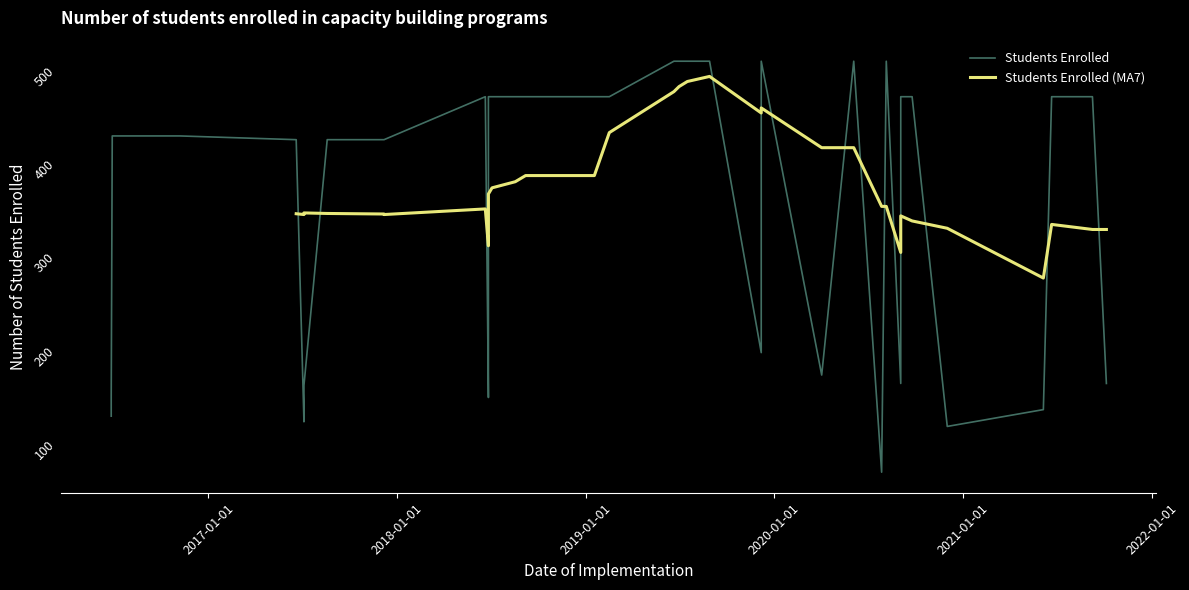

What is the sum of the values at 2017-07-05 and 2020-09-02?

326